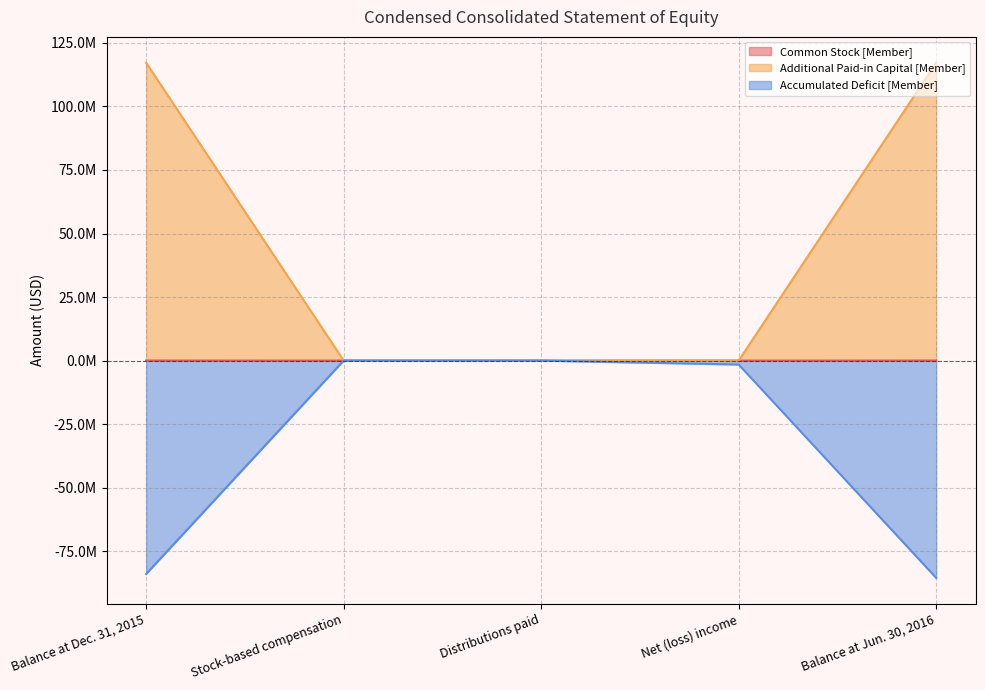

The Common Stock [Member] series shows 0 at Distributions paid. True or false?

True